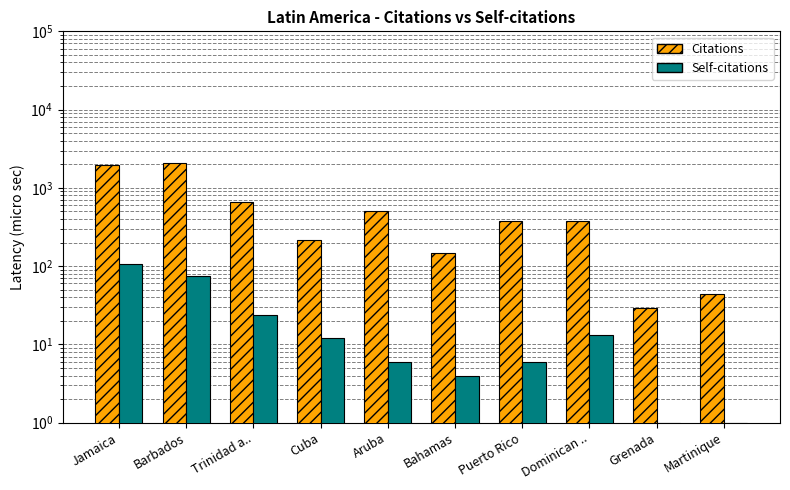

Which series has the largest total across all categories?

Citations